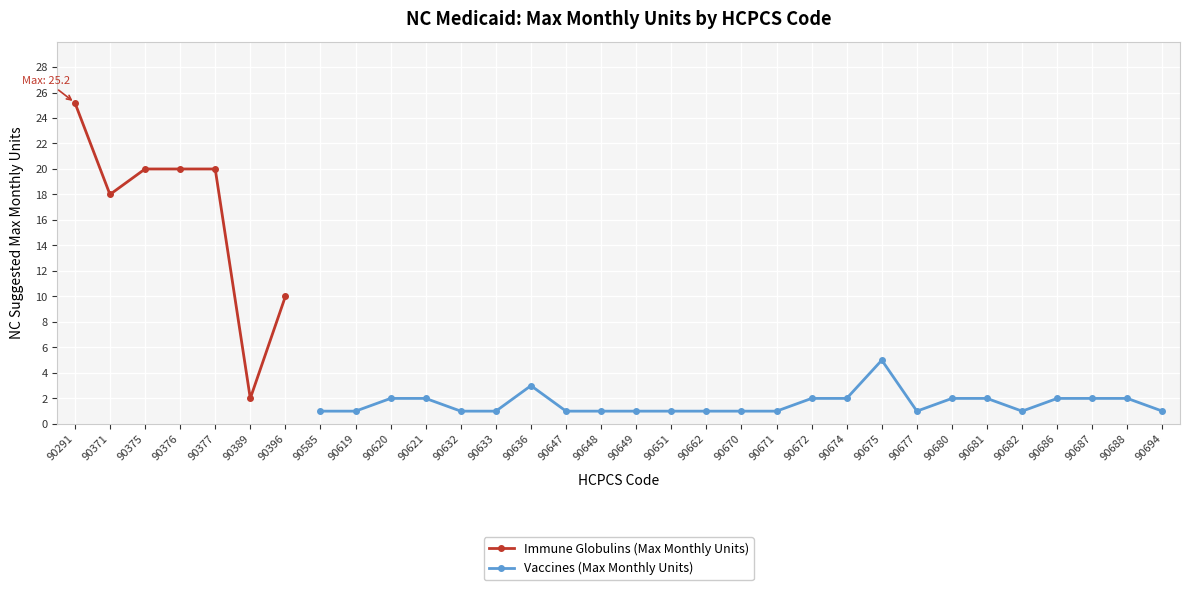

What is the smallest value displayed?

1.0